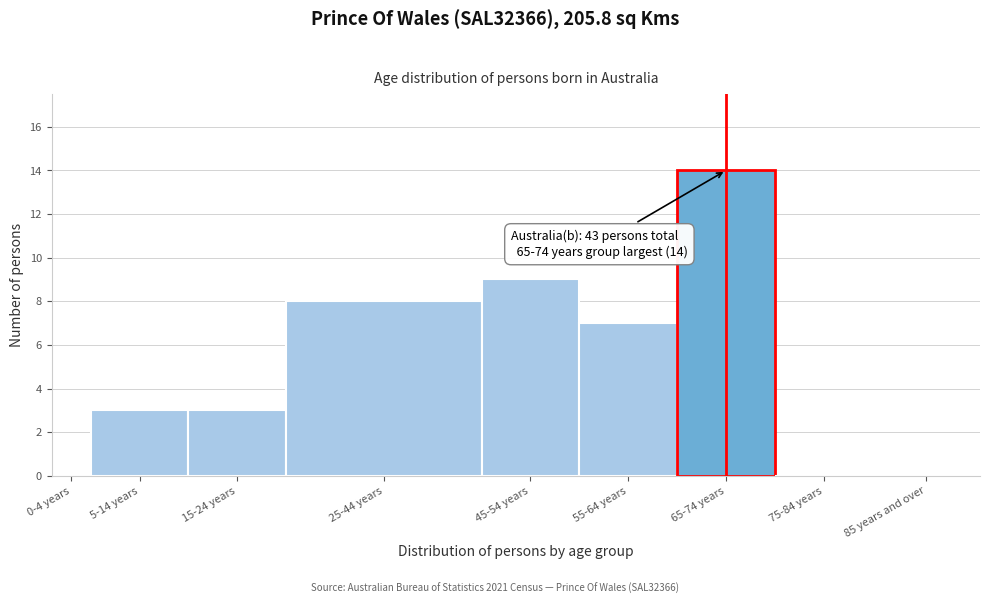

Reading right to left, transcribe all the data shown in this chart.

85 years and over=0	75-84 years=0	65-74 years=14	55-64 years=7	45-54 years=9	25-44 years=8	15-24 years=3	5-14 years=3	0-4 years=0